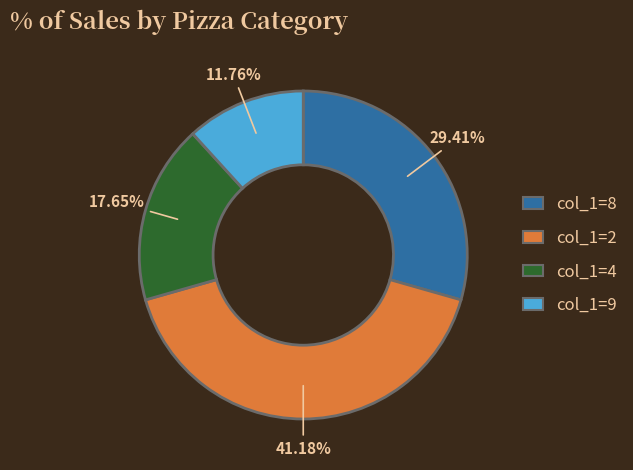

How many segments does this pie chart have?

4